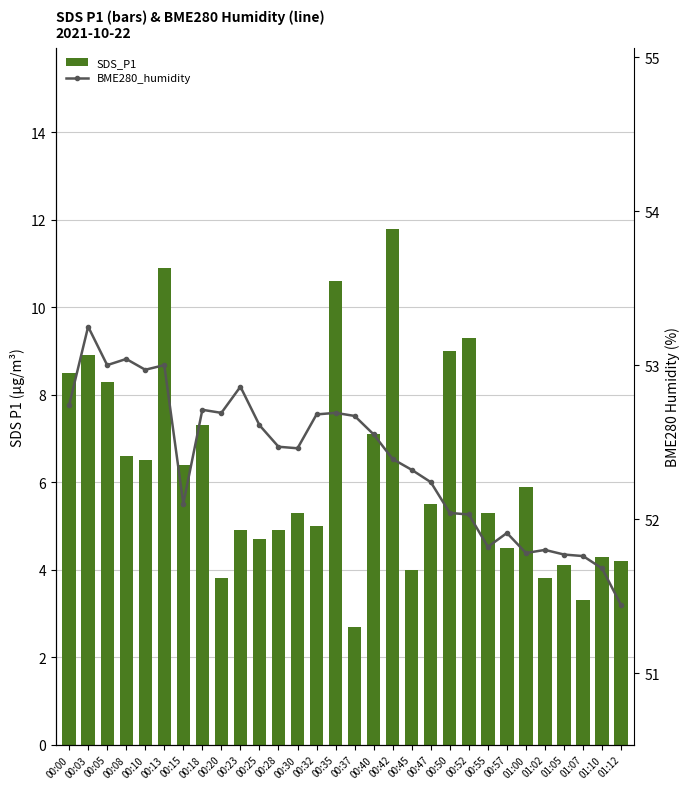

Which series changed the most between 00:47 and 00:50?

SDS_P1